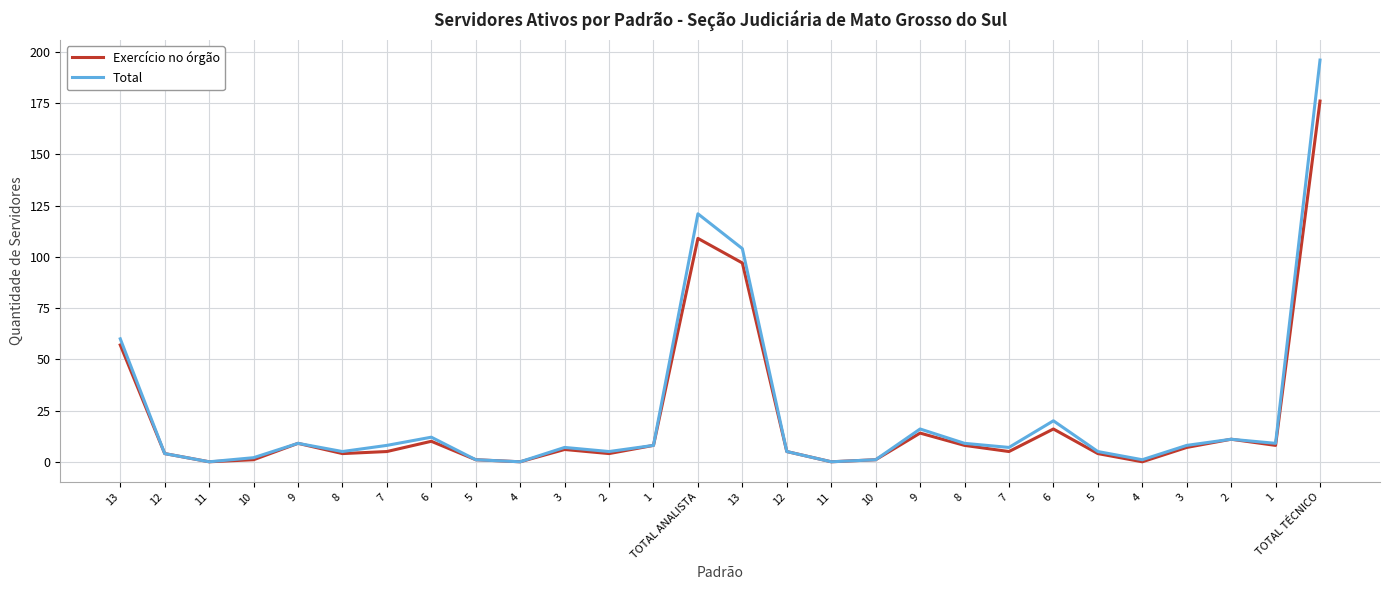

Which category has the lowest value in the Total series?

11